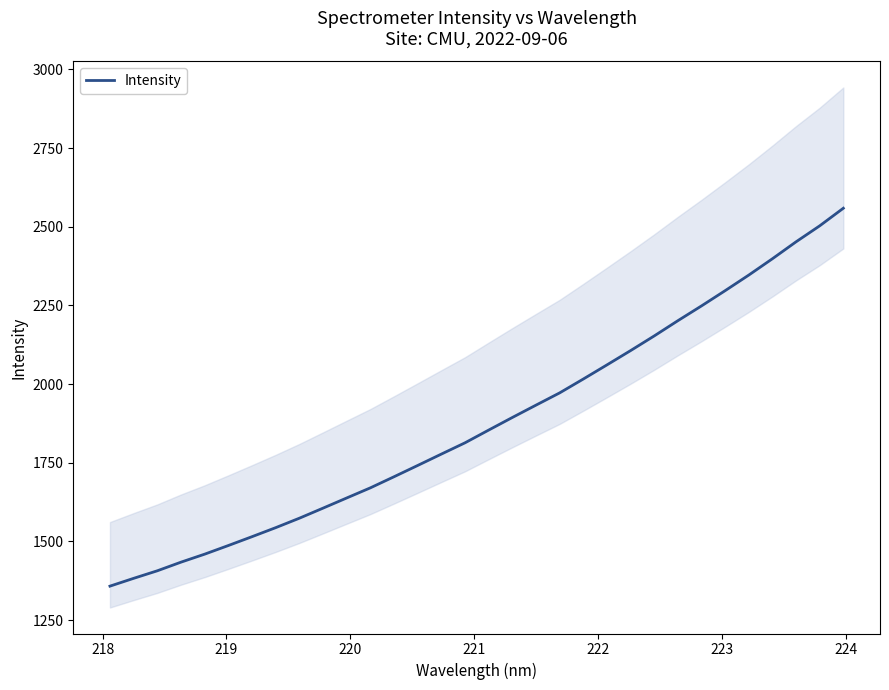

Reading left to right, transcribe all the data shown in this chart.

1357.6	1382.4	1406.4	1433.8	1459.3	1486.7	1514.8	1543.5	1573.5	1605.5	1637.9	1670.0	1705.3	1741.2	1777.3	1813.2	1853.7	1893.6	1932.9	1971.8	2015.9	2060.8	2106.2	2152.9	2201.3	2248.3	2296.8	2346.3	2398.2	2452.0	2502.7	2558.7